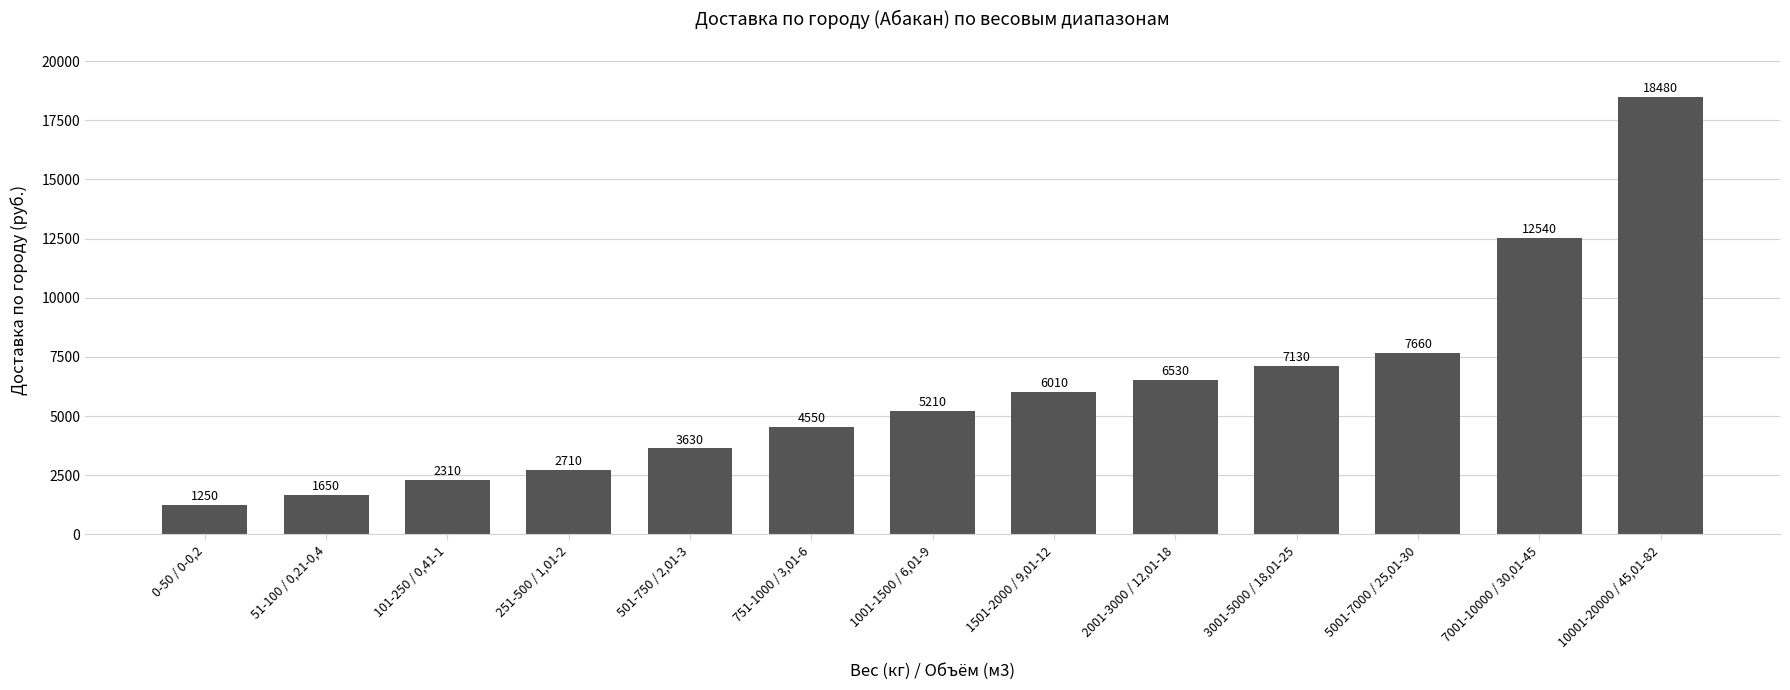

Reading left to right, extract all data points from this chart.

1250	1650	2310	2710	3630	4550	5210	6010	6530	7130	7660	12540	18480